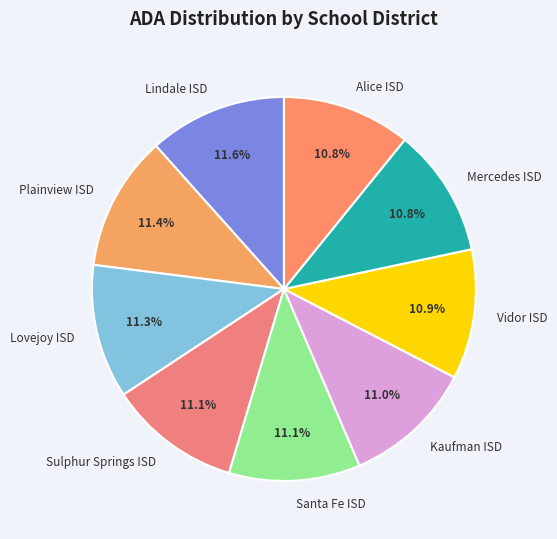

Approximately how many times larger is the value at Alice ISD compared to Sulphur Springs ISD?

1.0